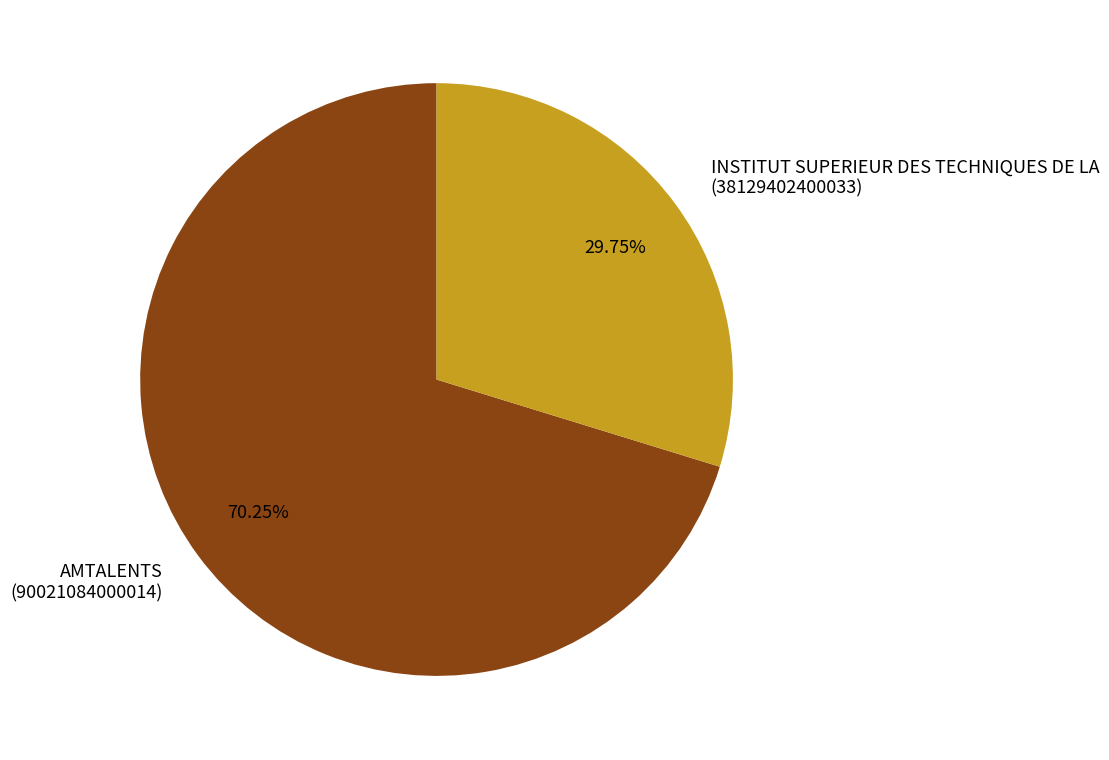

Combined, what portion of the pie is AMTALENTS and INSTITUT SUPERIEUR DES TECHNIQUES DE LA?

100.0%